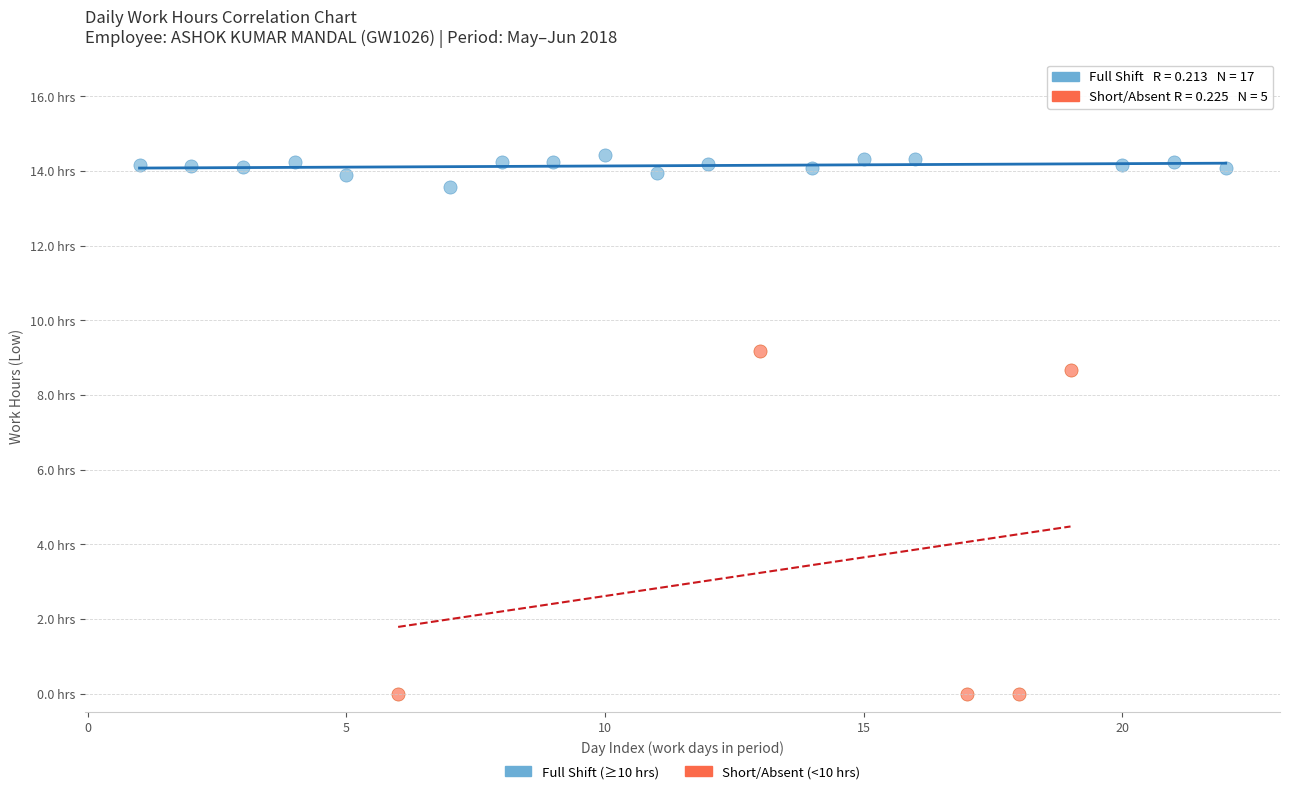

What are all the series names shown in the legend?

Full Shift (≥10 hrs), Short/Absent (<10 hrs)